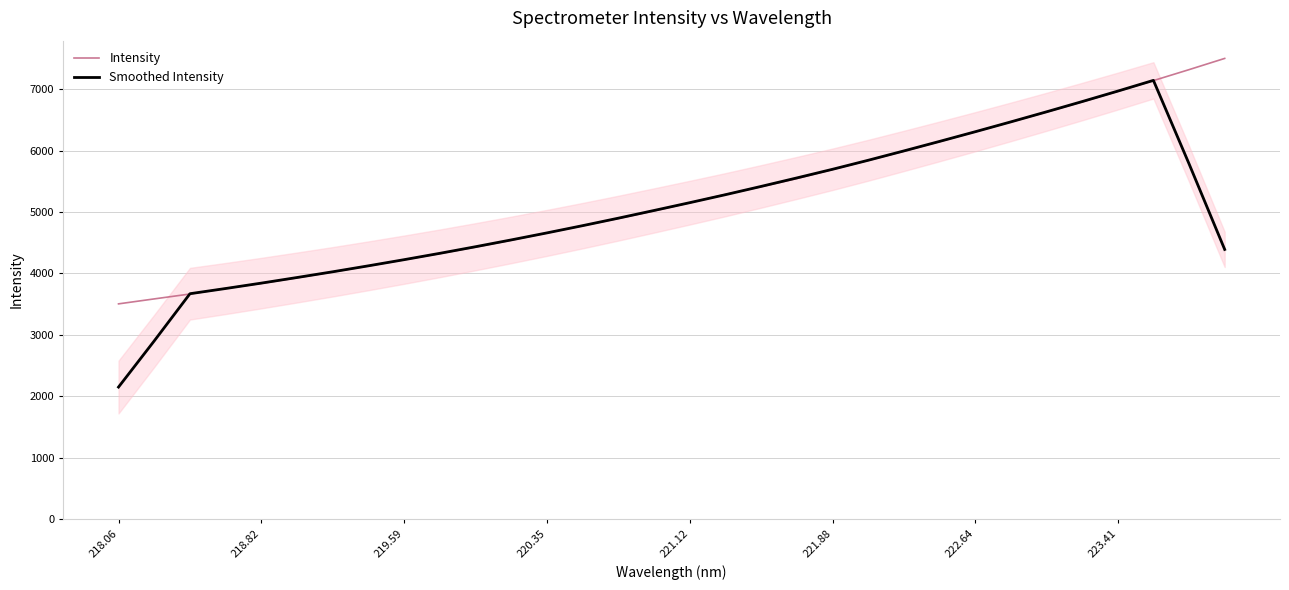

The Intensity series shows 3838.5 at 218.82. True or false?

True